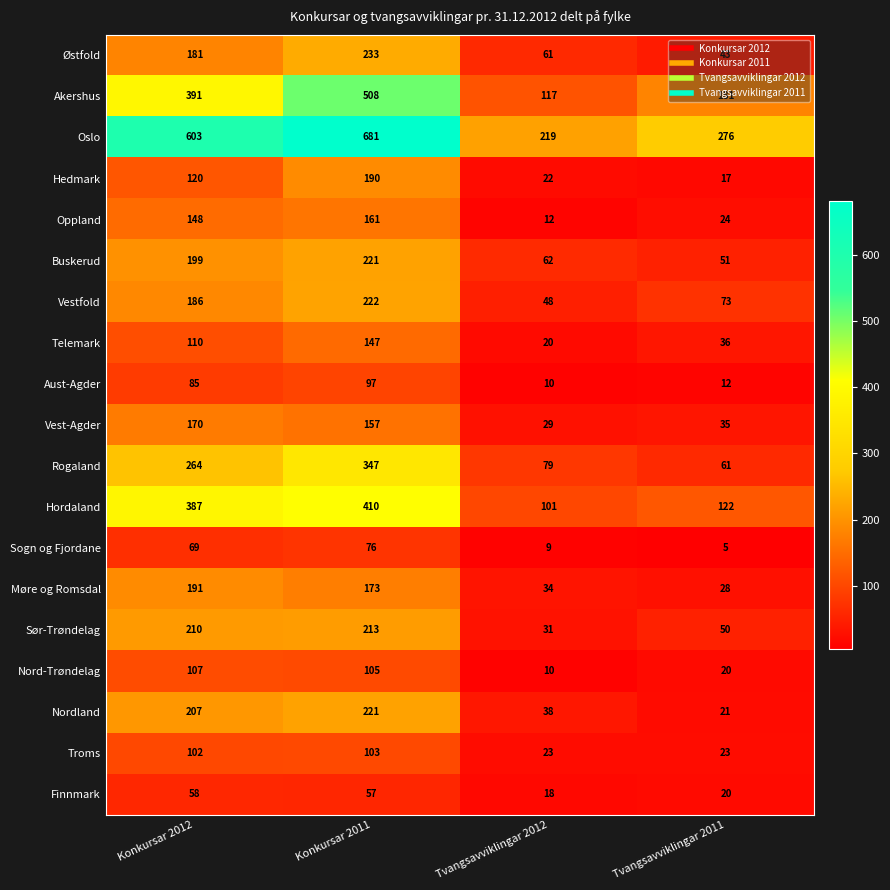

Rank the categories by Vestfold value from highest to lowest.

Konkursar 2011, Konkursar 2012, Tvangsavviklingar 2011, Tvangsavviklingar 2012